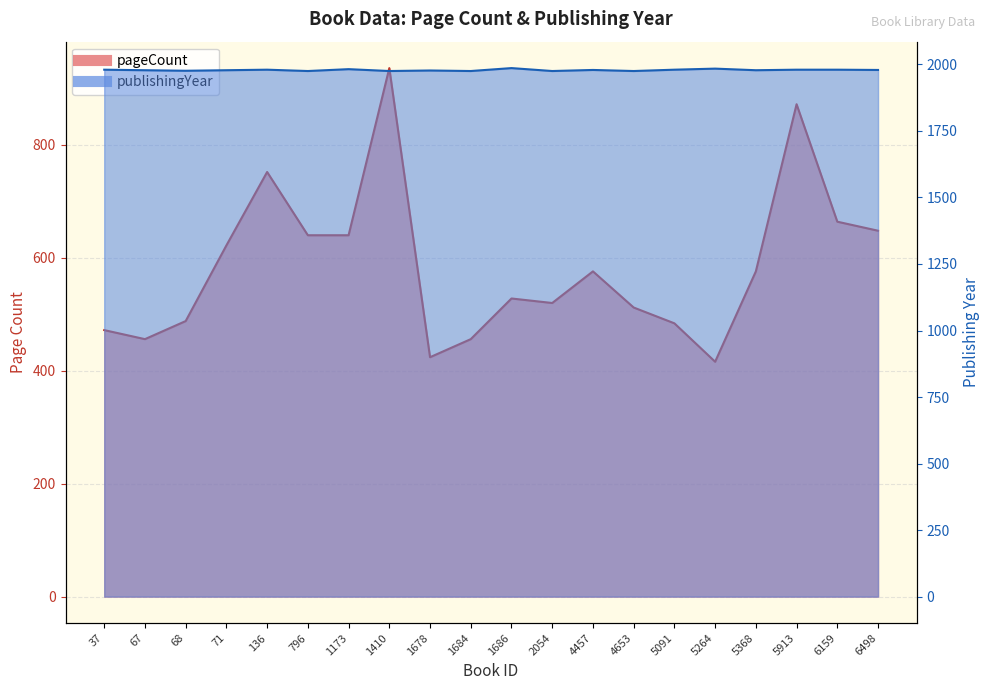

True or false: publishingYear and pageCount cross at least once.

False